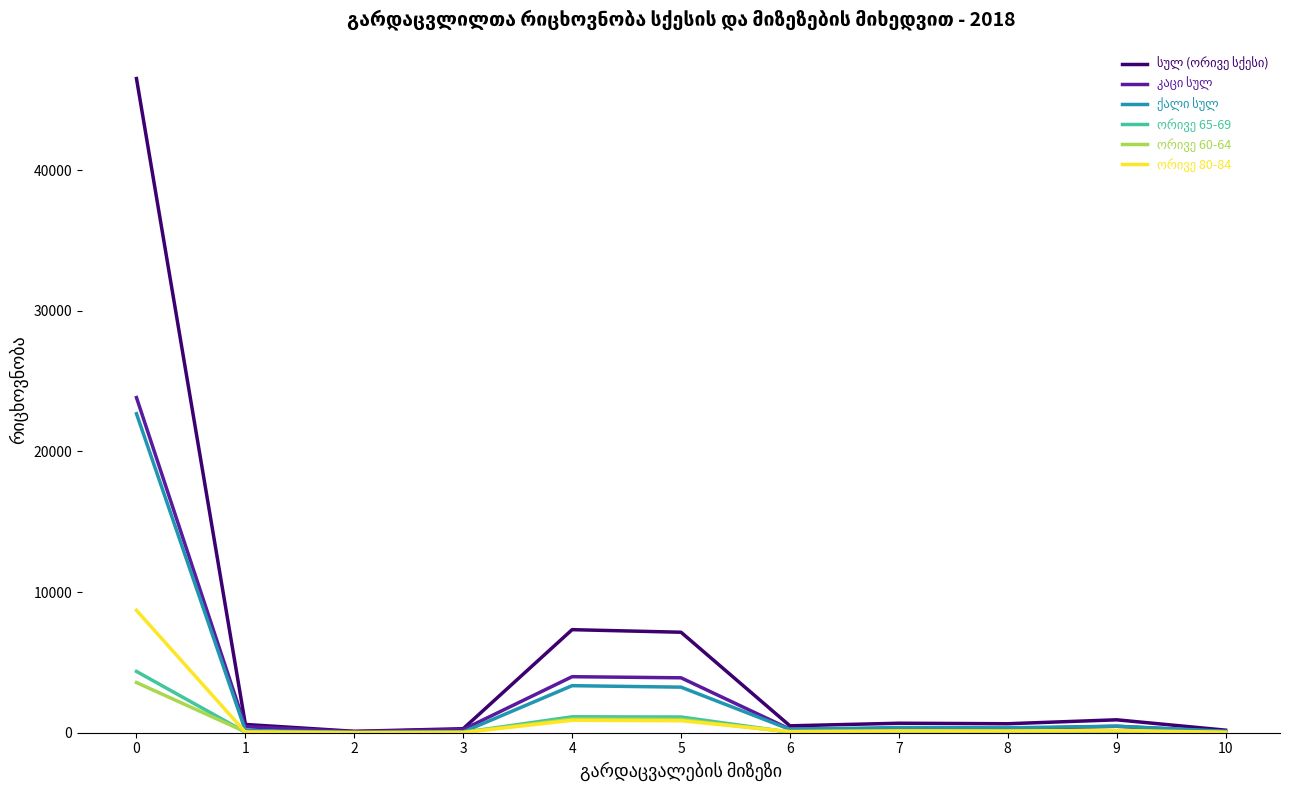

At which category does ორივე 65-69 reach its first local peak?

4